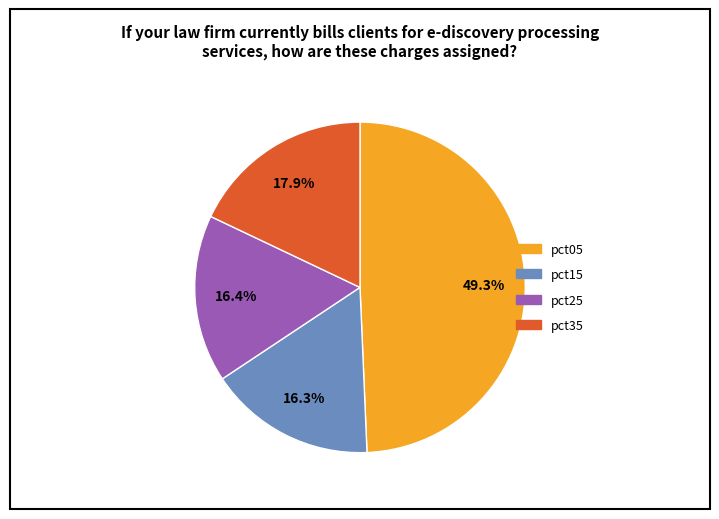

Is there a majority slice in this chart?

No